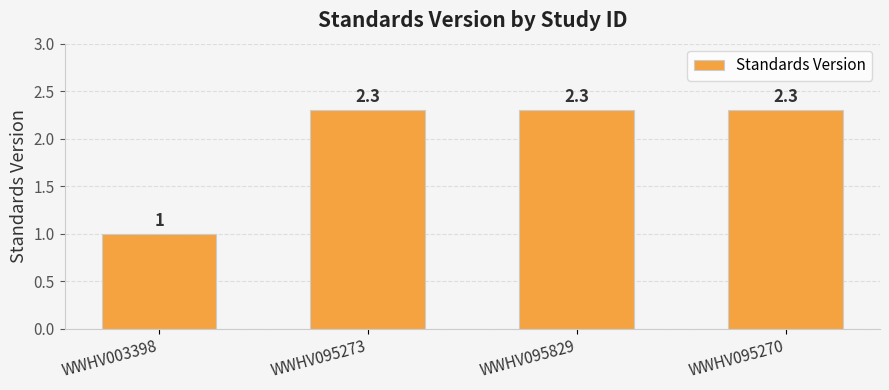

Which category has the lowest value across all series?

WWHV003398